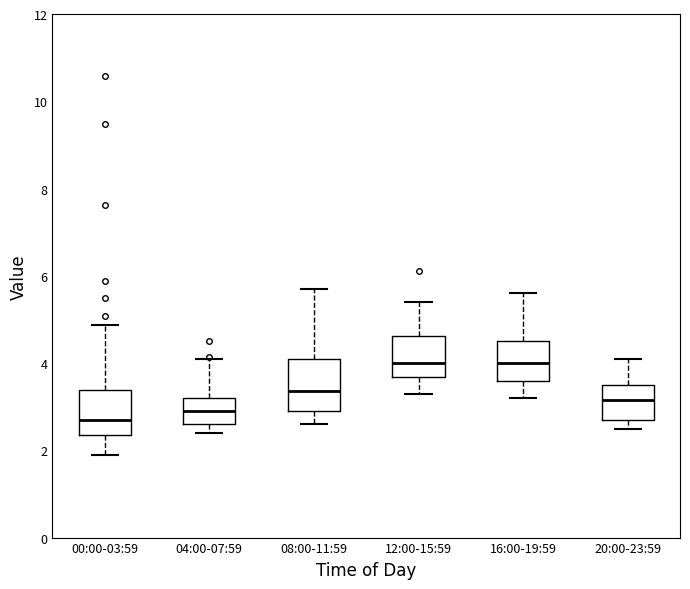

Reading left to right, read every box against the y-axis: the position of its median line, the range the box covers, and the ends of its whiskers. The values are not printed on the chart, so give them approximately, as read against the axis.

00:00-03:59: median 2.8, box 2.4 to 3.4, whiskers 2.0 to 4.8
04:00-07:59: median 3.0, box 2.6 to 3.2, whiskers 2.4 to 4.2
08:00-11:59: median 3.4, box 3.0 to 4.2, whiskers 2.6 to 5.8
12:00-15:59: median 4.0, box 3.6 to 4.6, whiskers 3.4 to 5.4
16:00-19:59: median 4.0, box 3.6 to 4.6, whiskers 3.2 to 5.6
20:00-23:59: median 3.2, box 2.8 to 3.6, whiskers 2.6 to 4.2